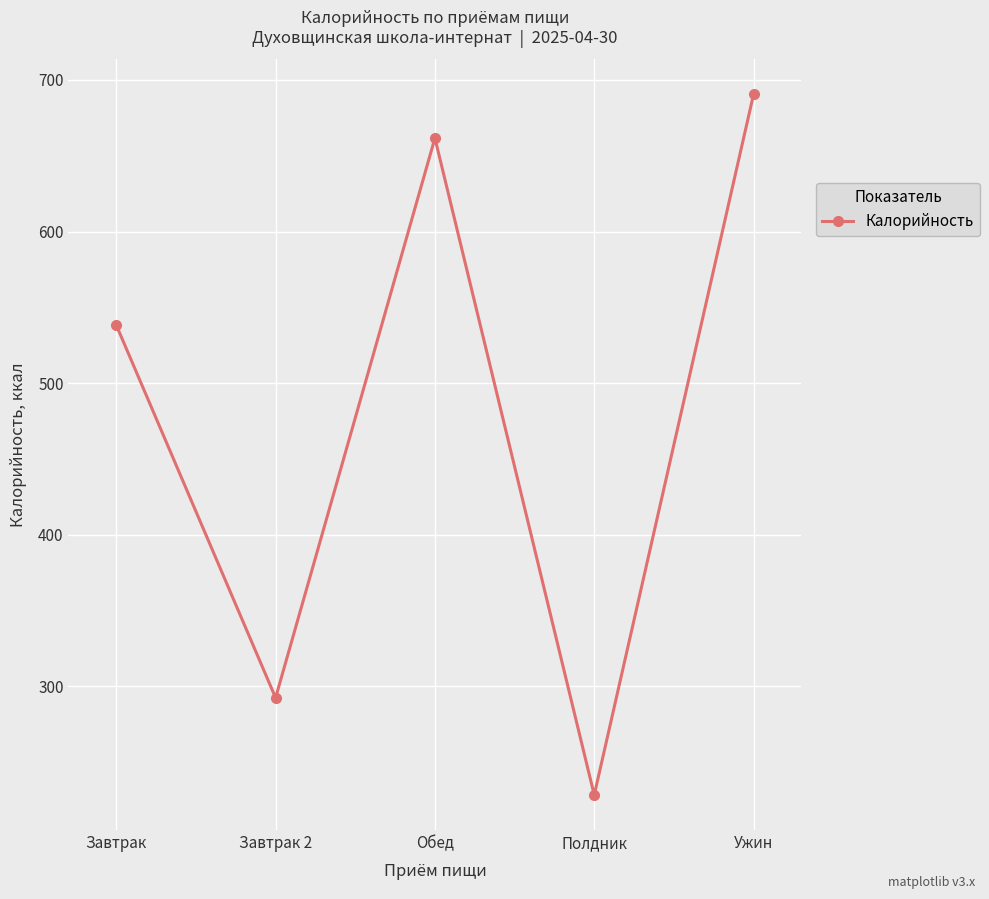

What is the label of the 4th point from the left?

Полдник